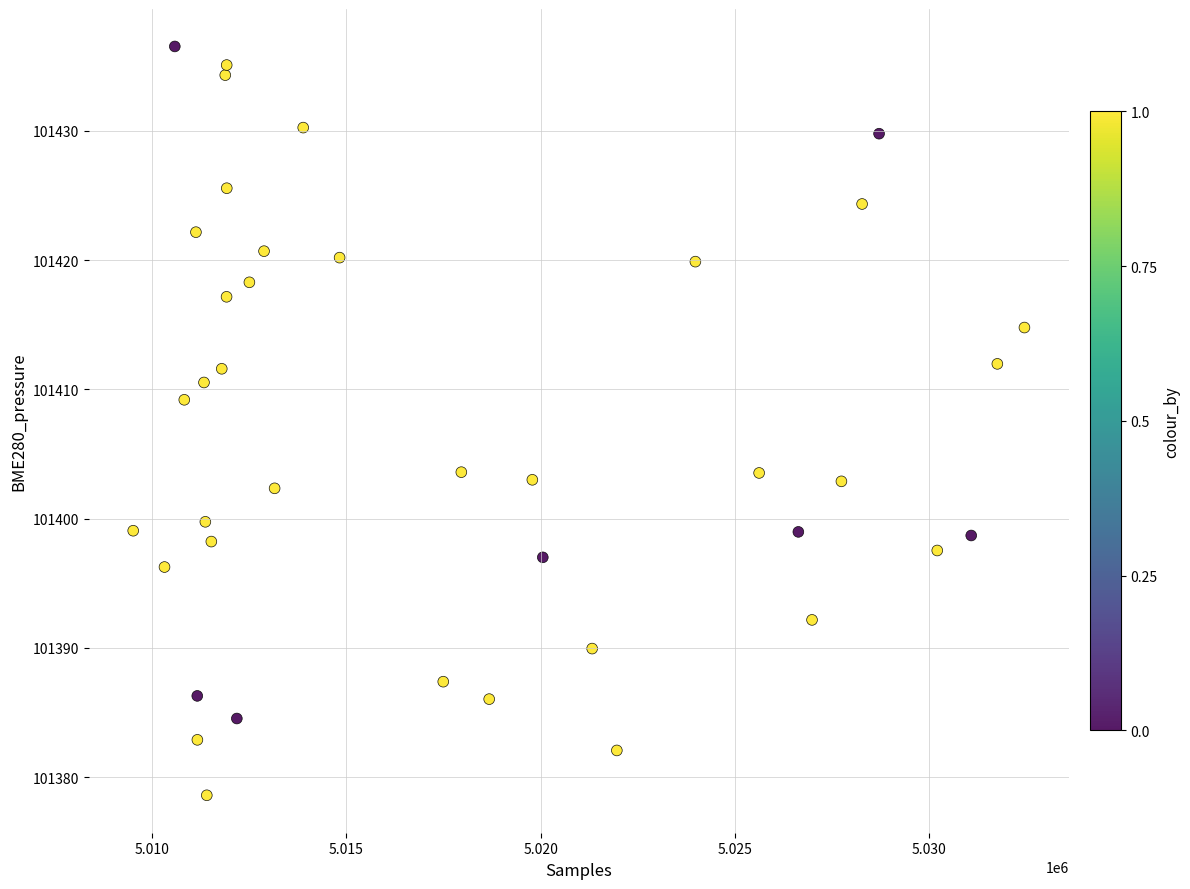

What is the range of X values (max minus min)?

22930.0